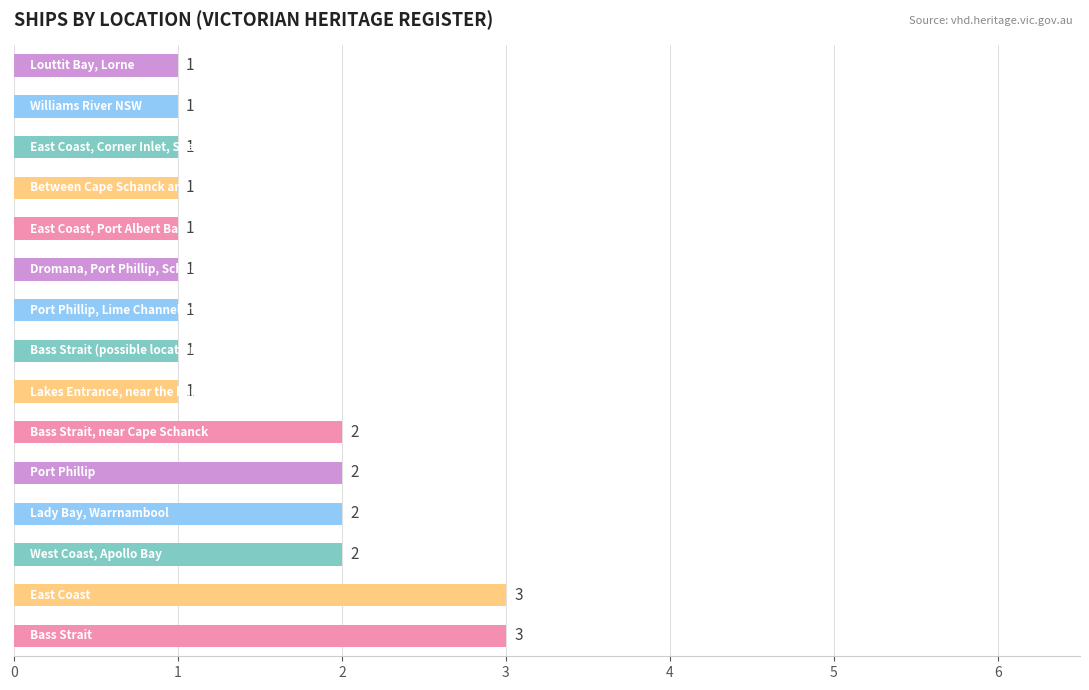

Reading bottom to top, transcribe all the data shown in this chart.

3	3	2	2	2	2	1	1	1	1	1	1	1	1	1